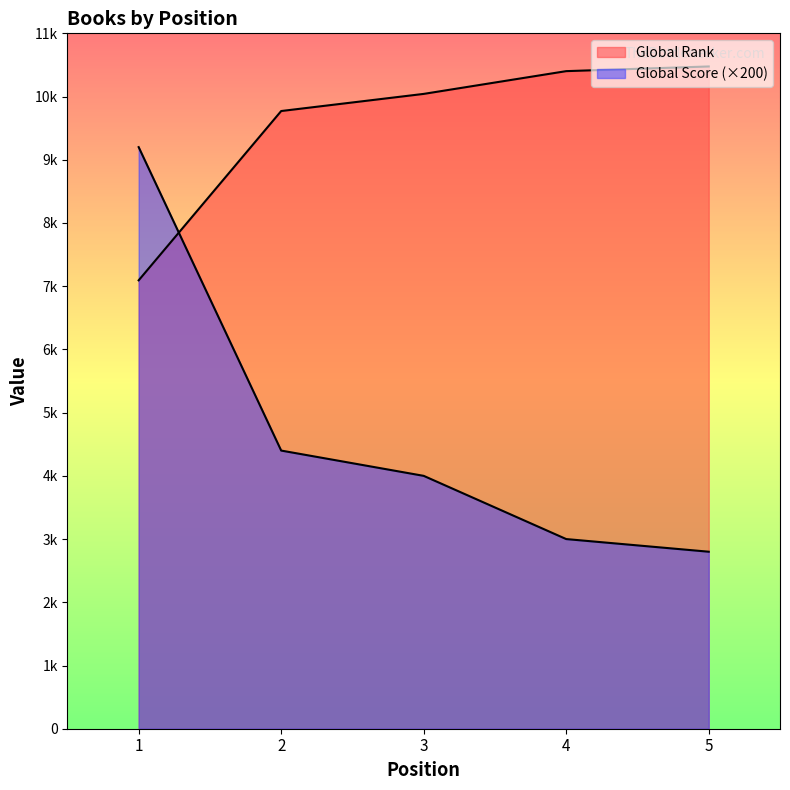

True or false: Global Rank has more than 2 points higher than both neighbors.

False